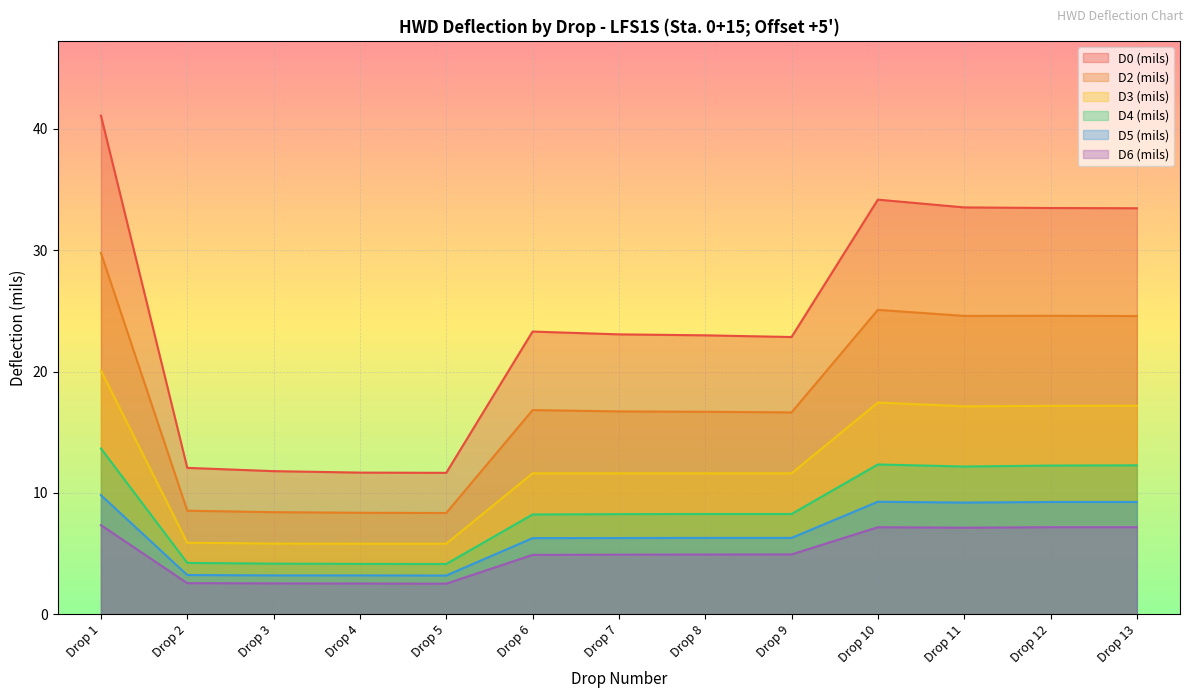

True or false: D4 (mils) and D0 (mils) cross at least once.

False